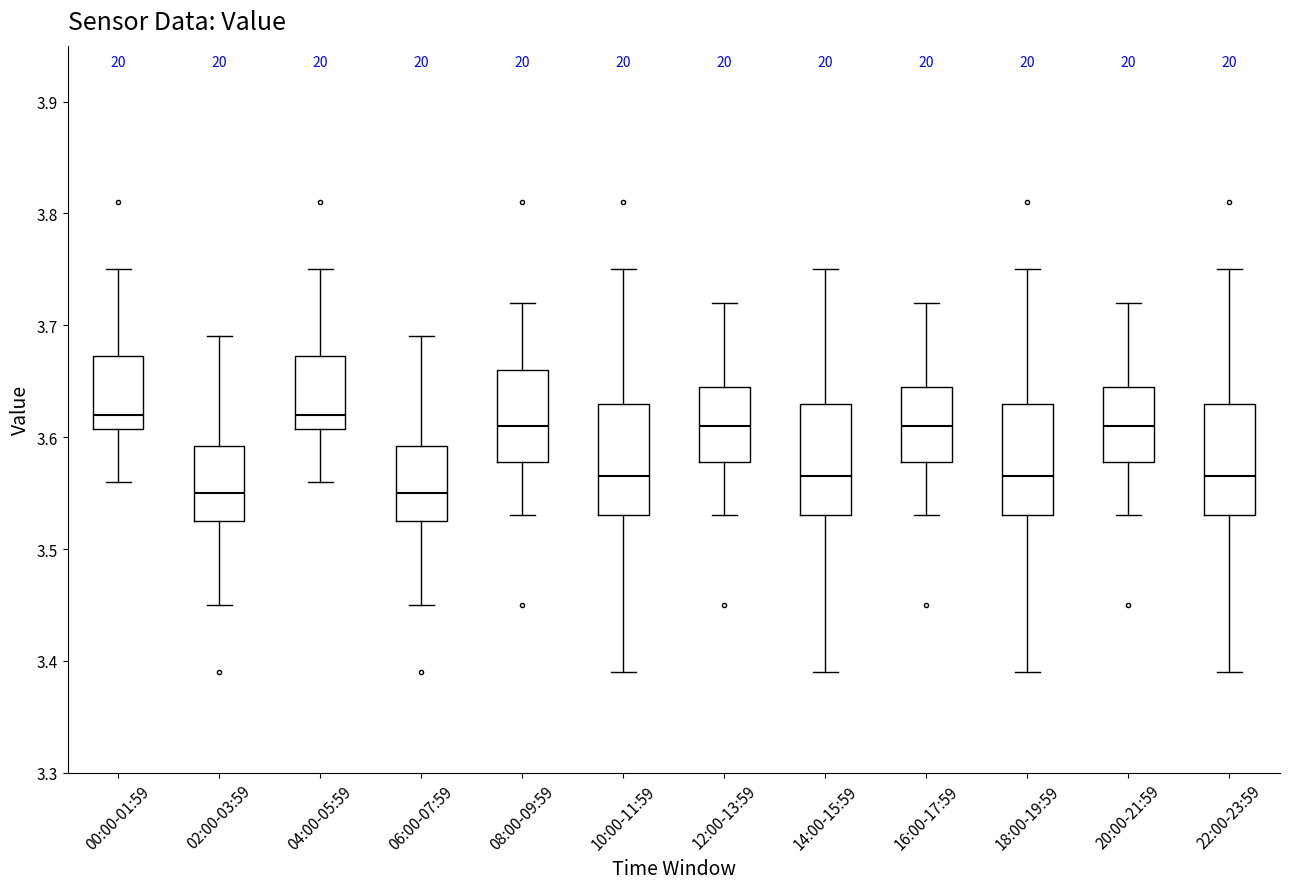

Reading left to right, transcribe this box plot: for each box, give where its median line is, the range the box spans, and where its two whiskers end, as read against the y-axis. The values are not printed on the chart, so give them approximately, as read against the axis.

00:00-01:59: median 3.62, box 3.61 to 3.67, whiskers 3.56 to 3.75
02:00-03:59: median 3.55, box 3.53 to 3.59, whiskers 3.45 to 3.69
04:00-05:59: median 3.62, box 3.61 to 3.67, whiskers 3.56 to 3.75
06:00-07:59: median 3.55, box 3.53 to 3.59, whiskers 3.45 to 3.69
08:00-09:59: median 3.61, box 3.58 to 3.66, whiskers 3.53 to 3.72
10:00-11:59: median 3.57, box 3.53 to 3.63, whiskers 3.39 to 3.75
12:00-13:59: median 3.61, box 3.58 to 3.65, whiskers 3.53 to 3.72
14:00-15:59: median 3.57, box 3.53 to 3.63, whiskers 3.39 to 3.75
16:00-17:59: median 3.61, box 3.58 to 3.65, whiskers 3.53 to 3.72
18:00-19:59: median 3.57, box 3.53 to 3.63, whiskers 3.39 to 3.75
20:00-21:59: median 3.61, box 3.58 to 3.65, whiskers 3.53 to 3.72
22:00-23:59: median 3.57, box 3.53 to 3.63, whiskers 3.39 to 3.75